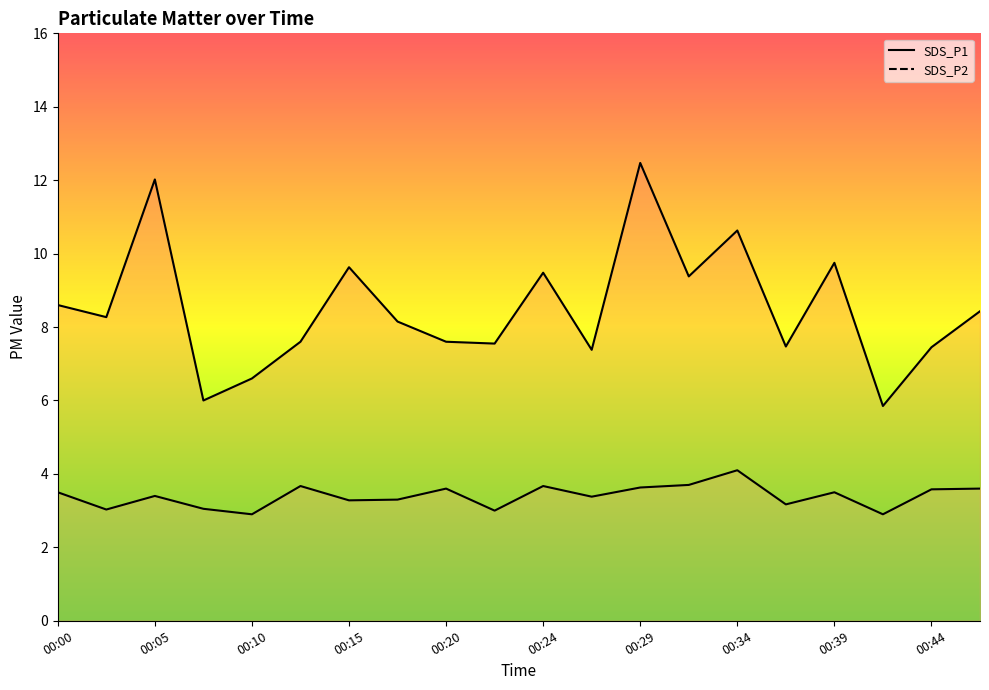

At which label is SDS_P1 closest to 9?

00:32